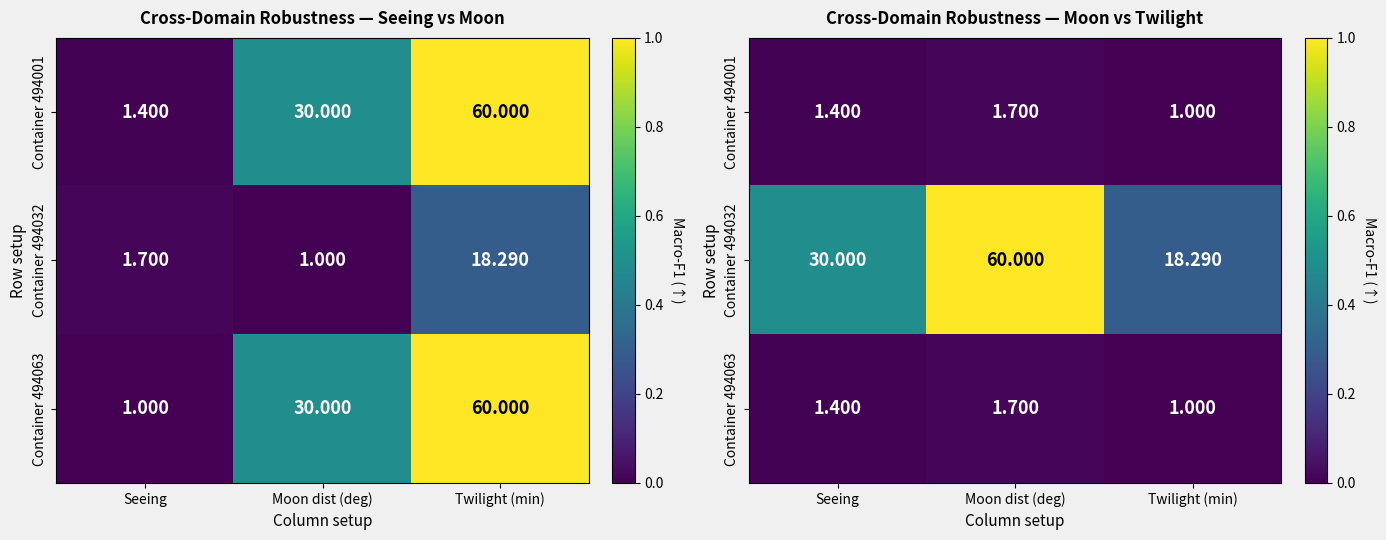

Count the Container 494001 values in the range 0 to 1.

3